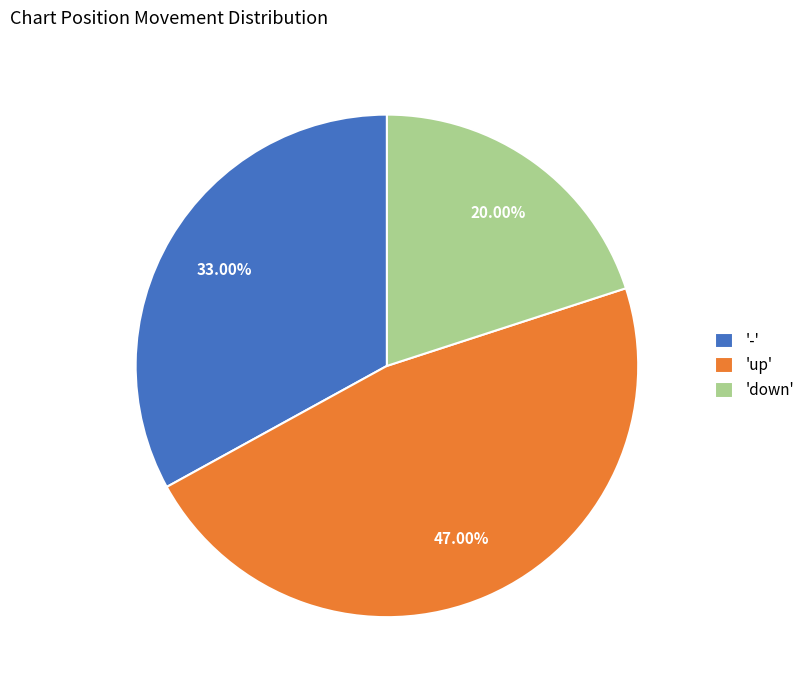

Do 'down' and '-' together represent more than half of the pie?

Yes